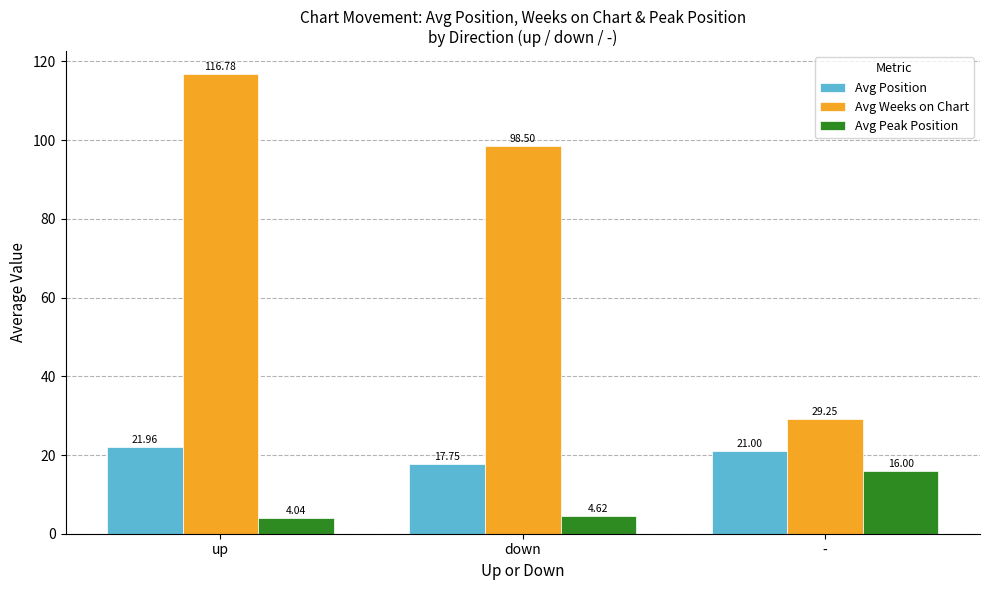

Rank the series at - from highest to lowest value.

Avg Weeks on Chart, Avg Position, Avg Peak Position